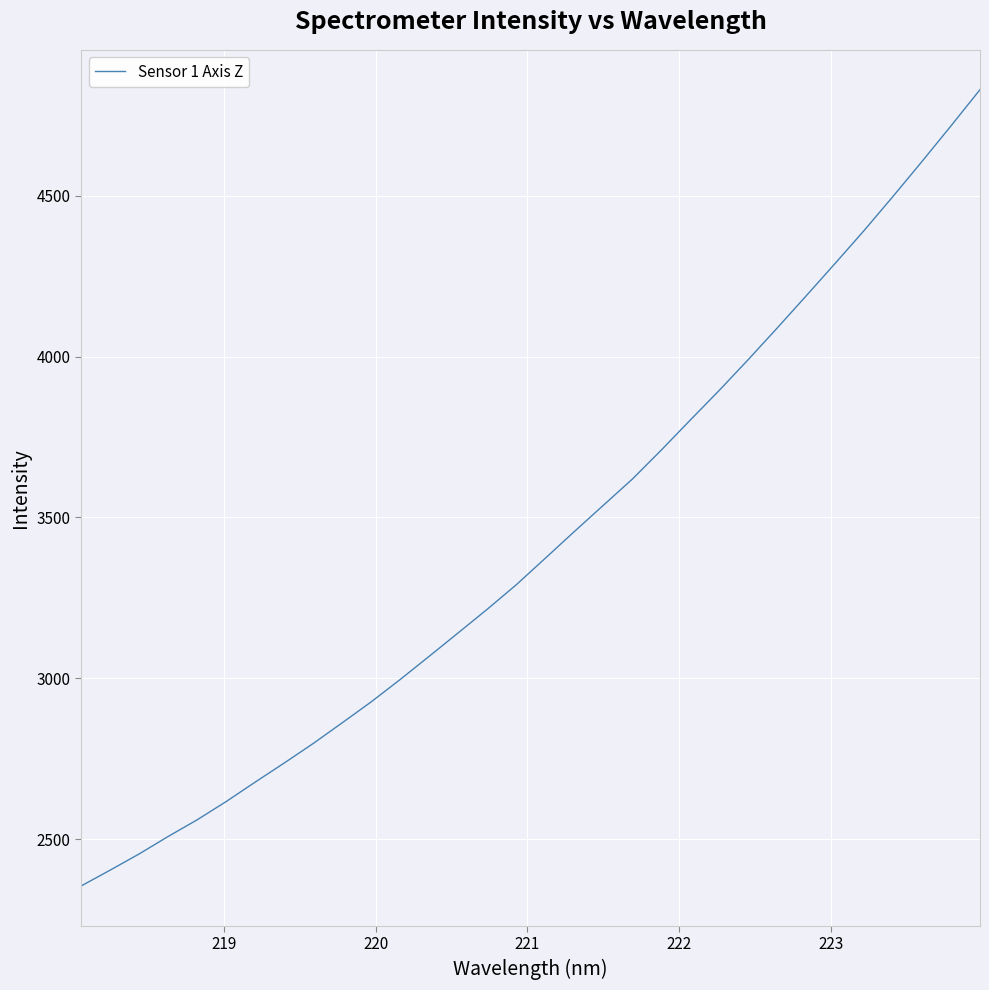

What is the minimum value shown in the chart?

2354.0